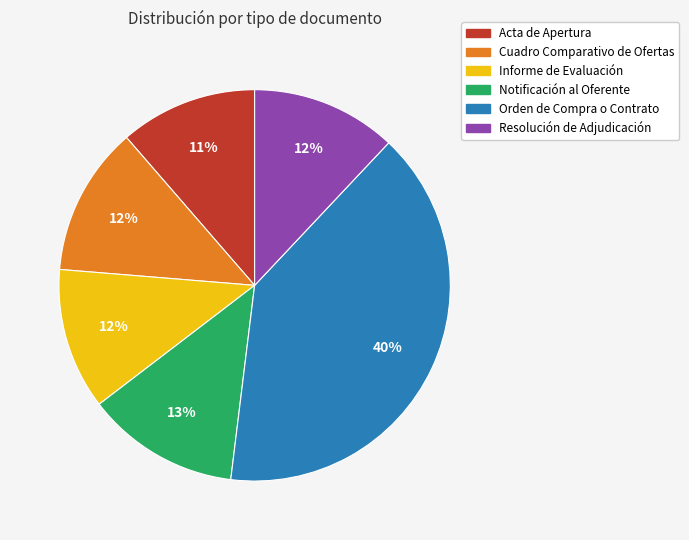

Do Informe de Evaluación and Orden de Compra o Contrato together represent more than half of the pie?

Yes